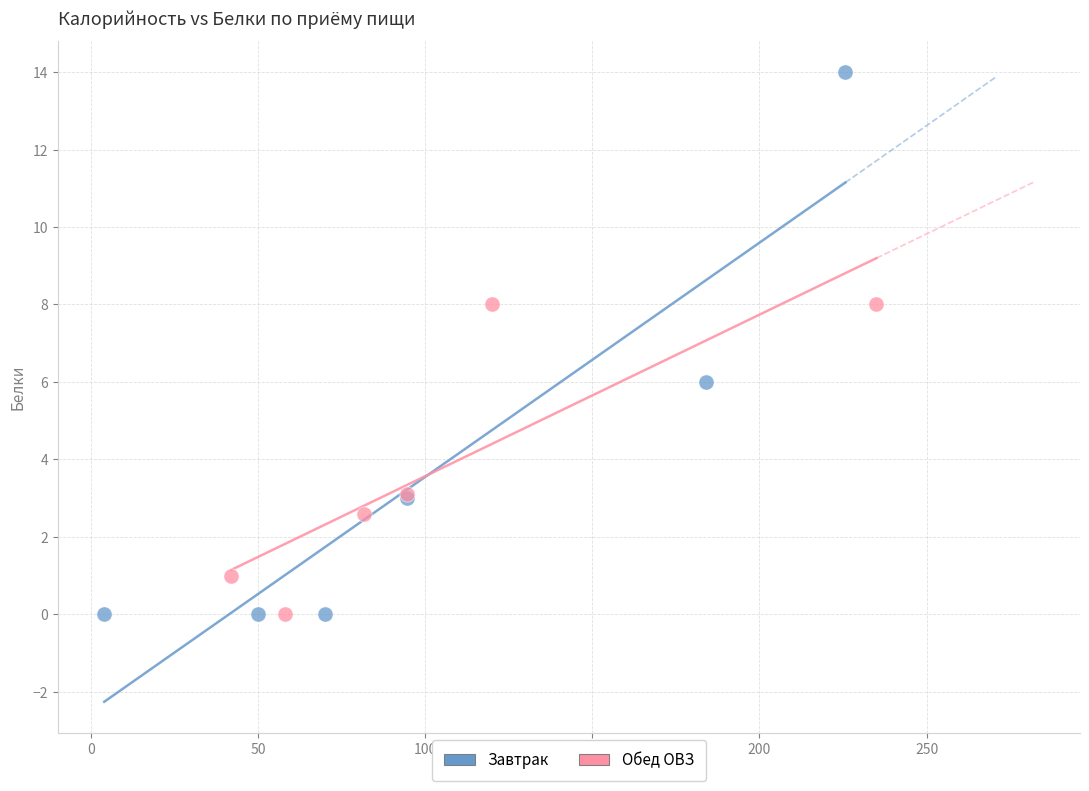

Which series has the largest Y range (max minus min)?

Завтрак